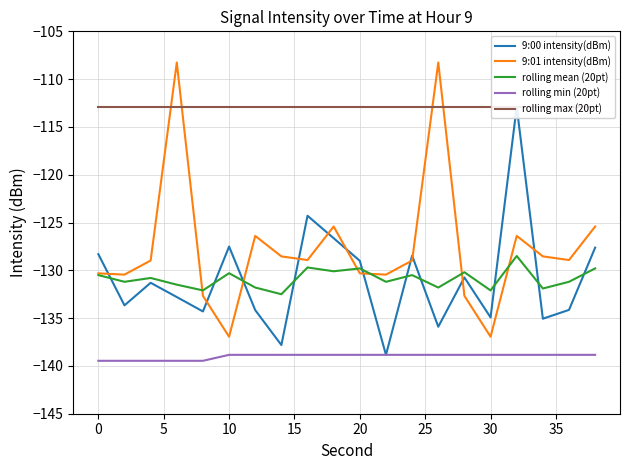

True or false: rolling min (20pt) and 9:01 intensity(dBm) cross at least once.

False